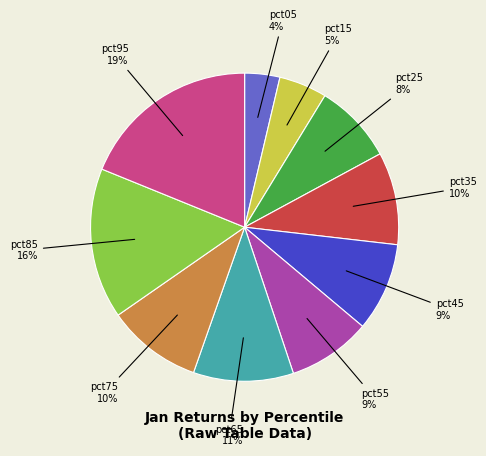

Is there a majority slice in this chart?

No